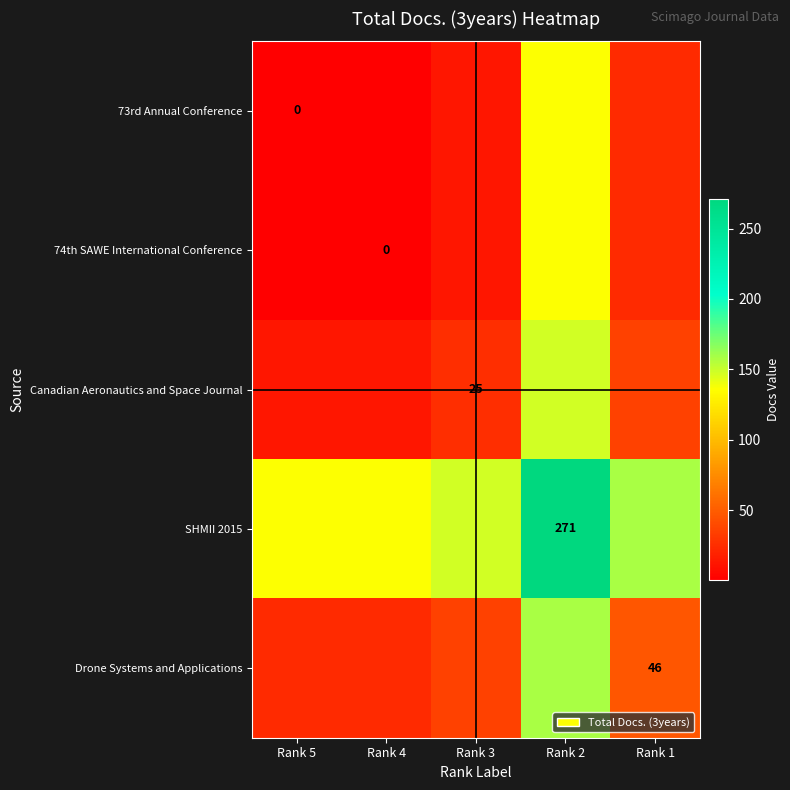

How many data points does each series have?

5